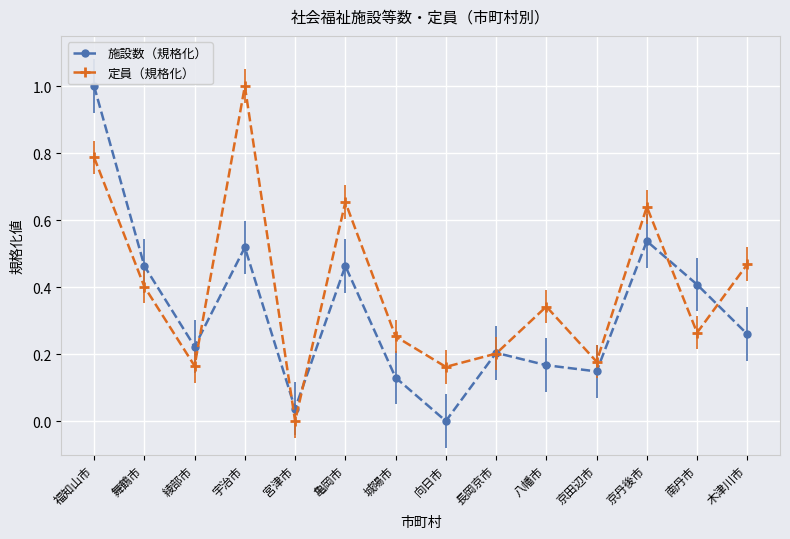

What is the label of the 1st point from the left?

福知山市